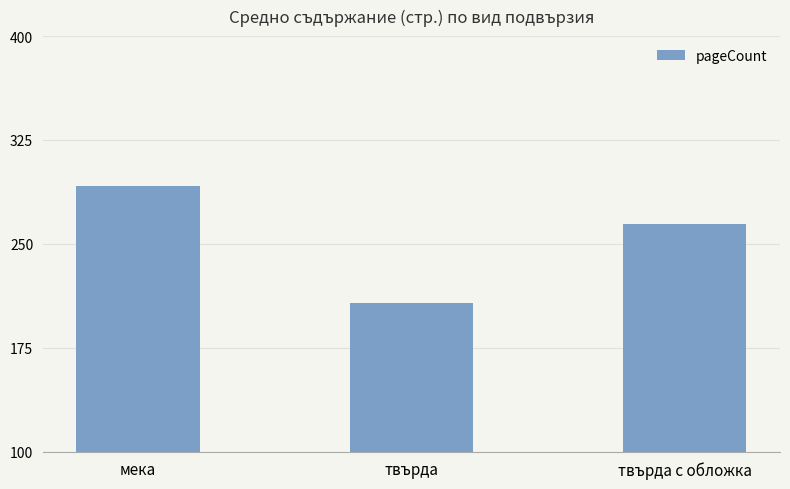

List the labels in order of value, largest first.

мека, твърда с обложка, твърда